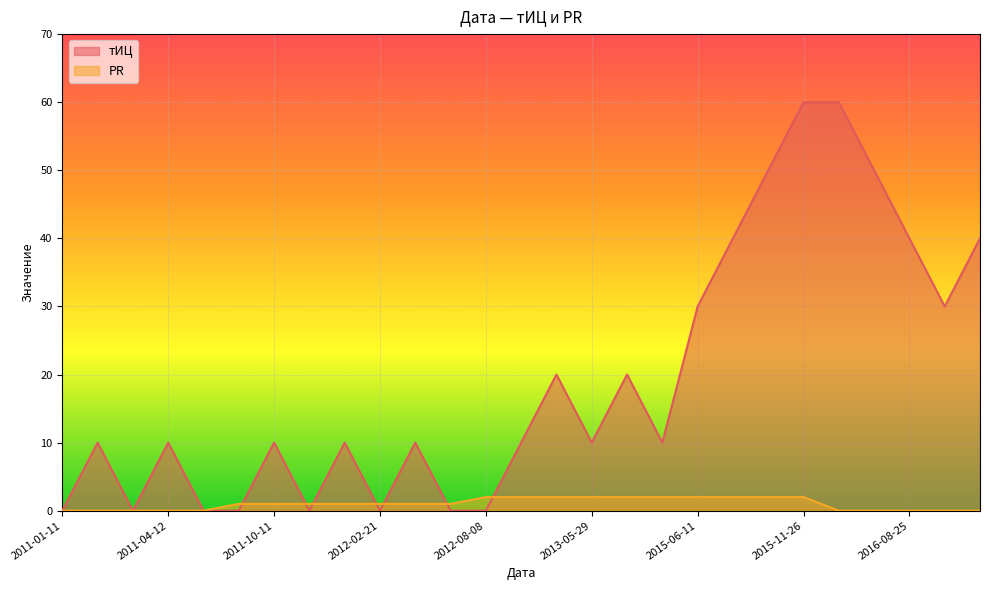

How many PR values are between 0 and 2?

27